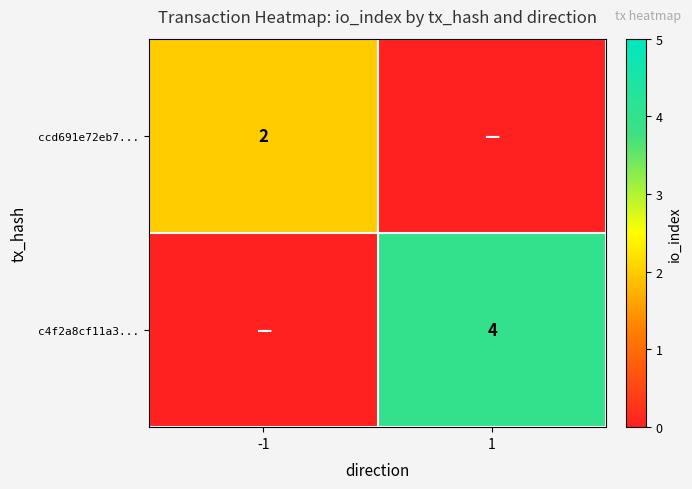

Is the value of ccd691e72eb7... at -1 greater than the value of c4f2a8cf11a3... at 1?

No